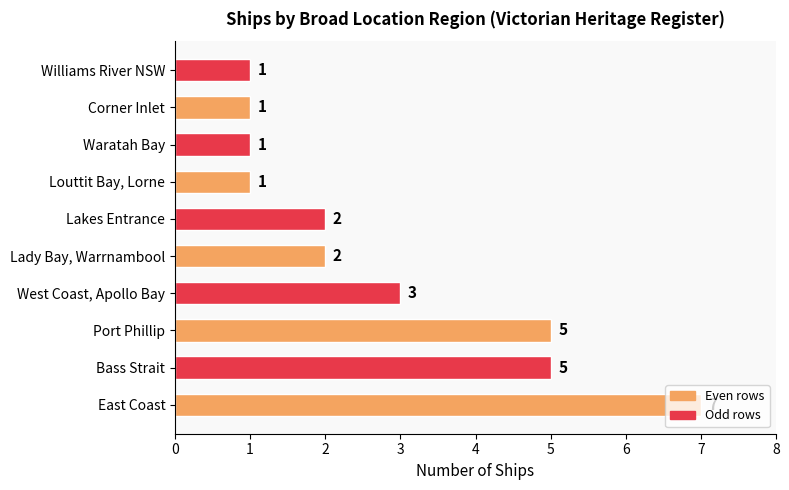

What is the sum of the values at Williams River NSW and Bass Strait?

6